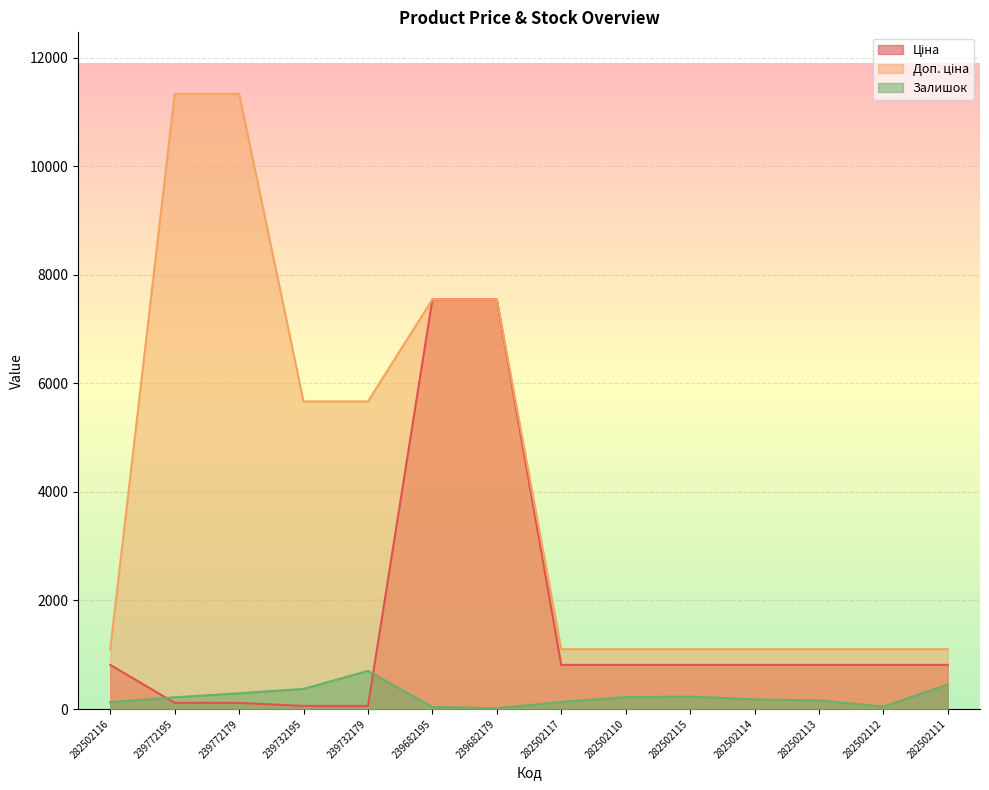

Between 282502115 and 282502111, which is larger?

282502115